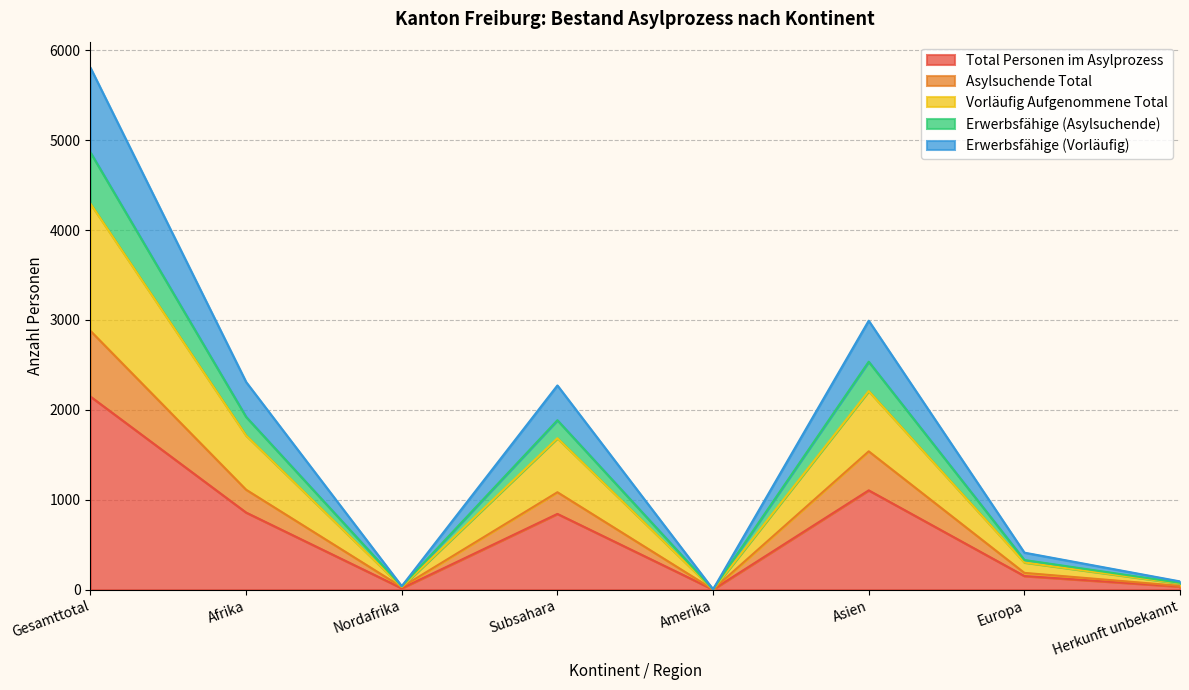

Reading left to right, transcribe all the data shown in this chart.

Total Personen im Asylprozess: 2147	857	15	842	1	1104	151	34
Asylsuchende Total: 2878	1111	28	1083	2	1538	186	41
Vorläufig Aufgenommene Total: 4294	1714	30	1684	2	2208	302	68
Erwerbsfähige (Asylsuchende): 4863	1921	37	1884	3	2535	329	75
Erwerbsfähige (Vorläufig): 5805	2309	38	2271	3	2991	411	91